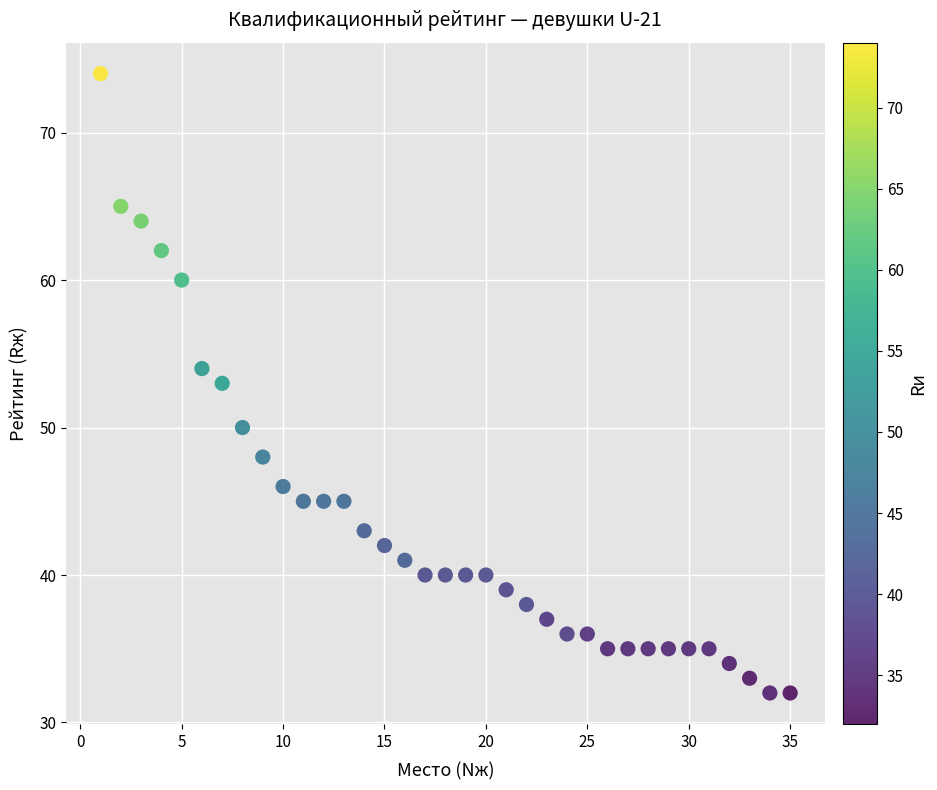

What is the range of X values (max minus min)?

34